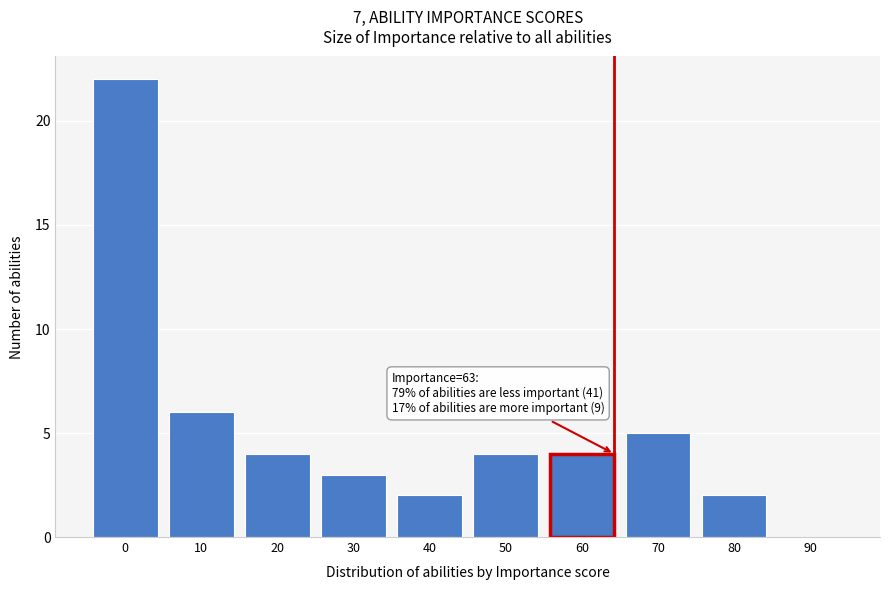

Reading left to right, extract all data points from this chart.

0=22	10=6	20=4	30=3	40=2	50=4	60=4	70=5	80=2	90=0